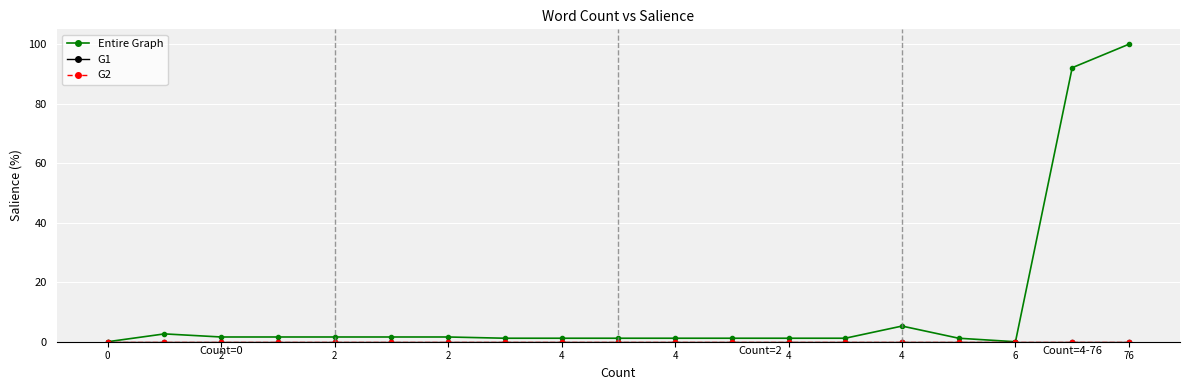

Is this an area chart (filled region under the line)?

No